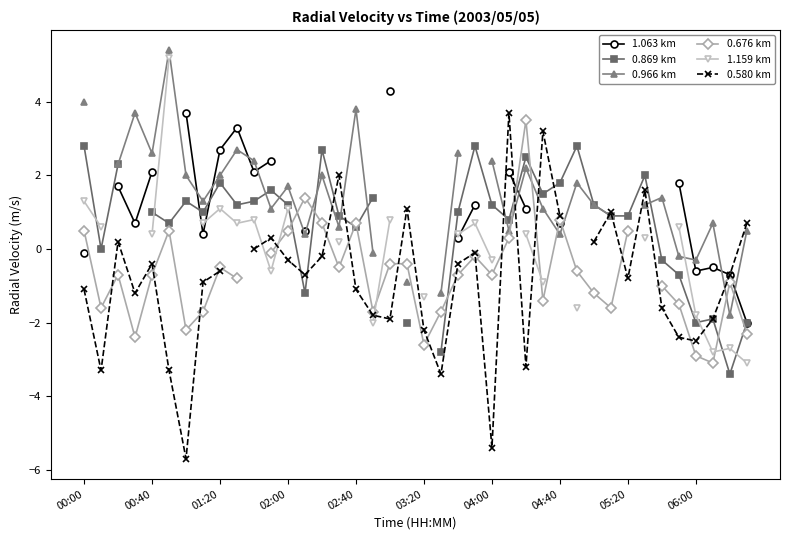

In 1.063 km, how many points are lower than both neighbors (excluding endpoints)?

4